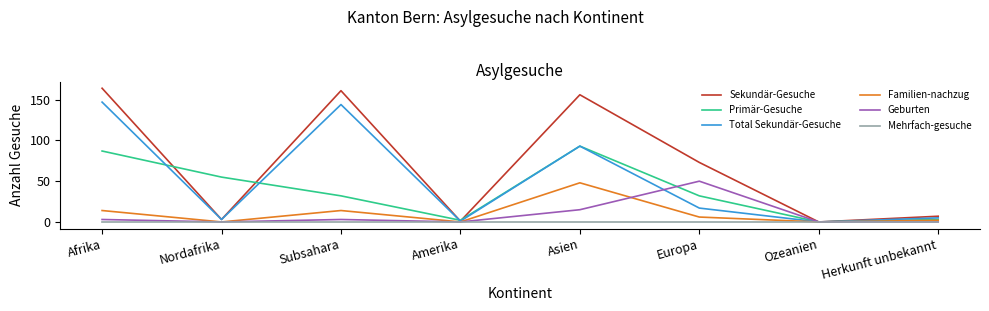

What is the sum of all Familien-nachzug values?

84